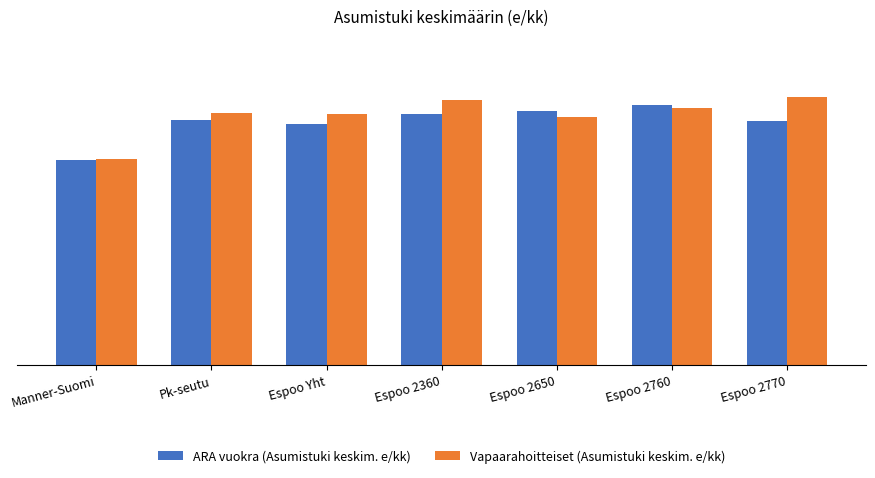

What are all the series names shown in the legend?

ARA vuokra (Asumistuki keskim. e/kk), Vapaarahoitteiset (Asumistuki keskim. e/kk)